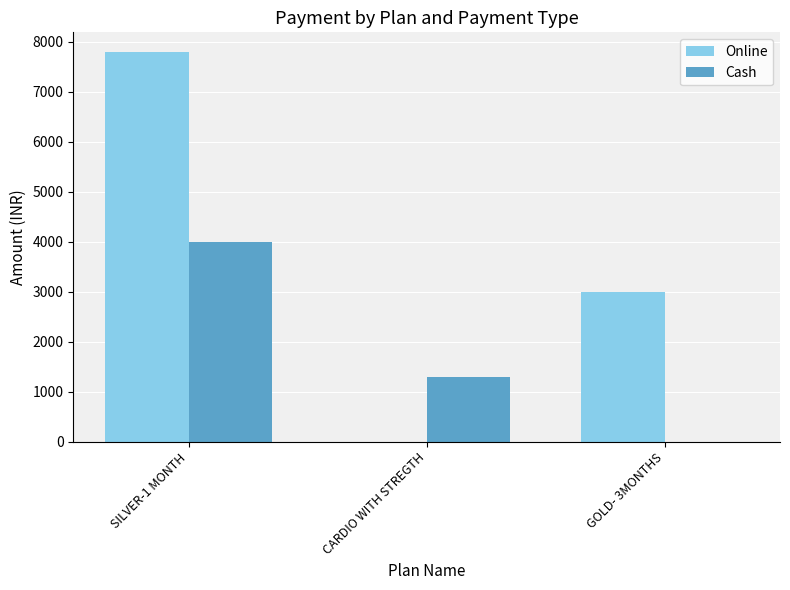

Which series has the largest range (max minus min)?

Online